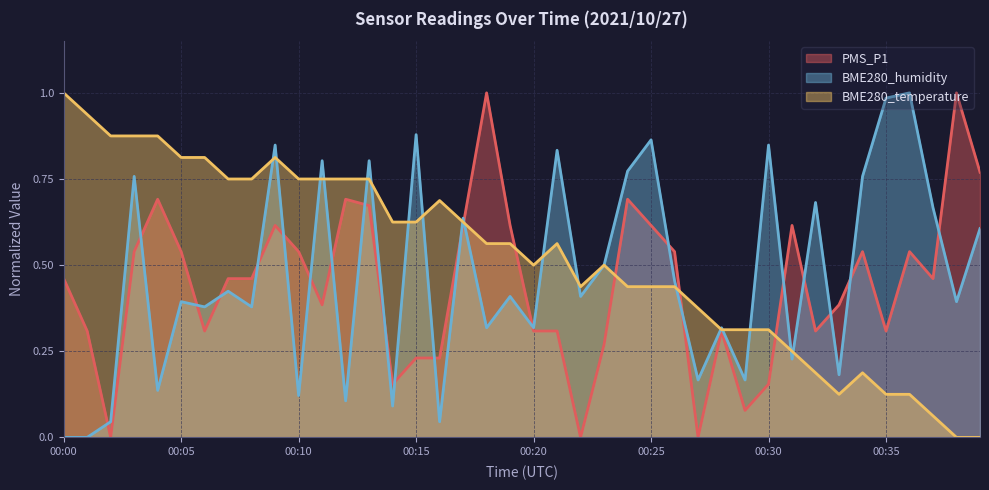

What is the sum of the PMS_P1 values at 00:15 and 00:33?

0.6